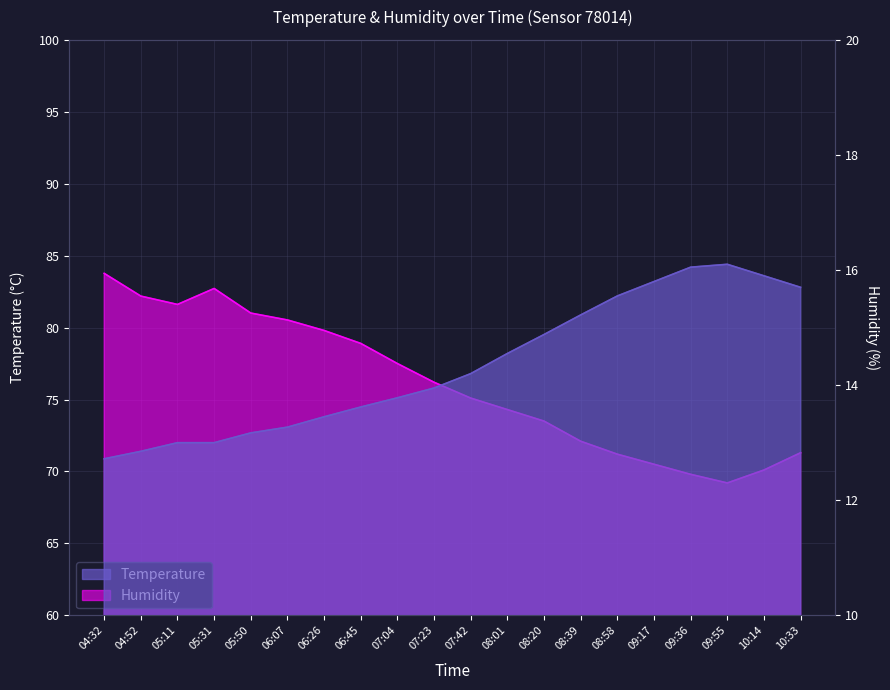

At which label does Humidity reach its peak?

04:32